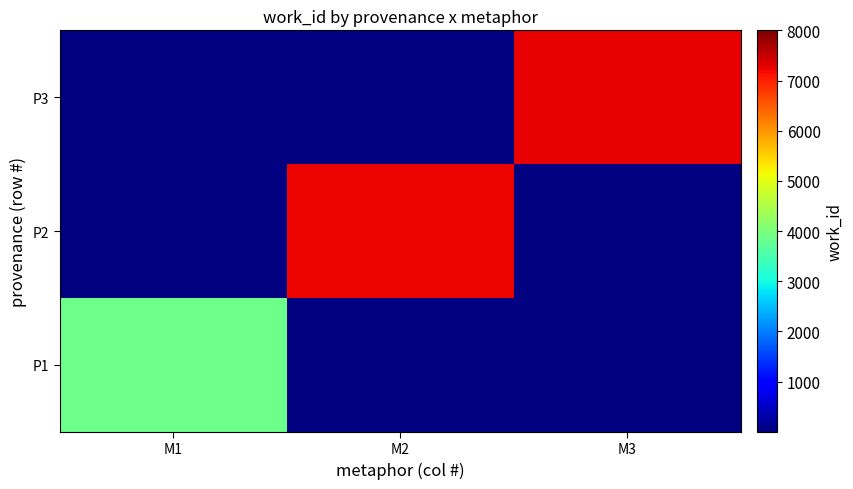

At which category is the sum across all series the highest?

M3